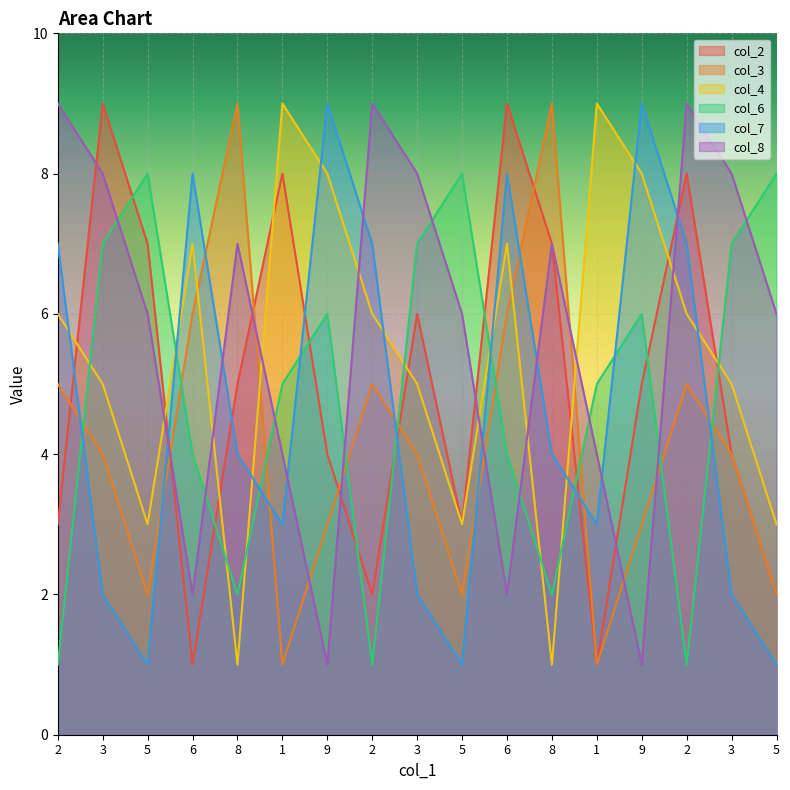

Reading left to right, extract all data points from this chart.

col_2: 2=3	3=9	5=7	6=1	8=5	1=8	9=4	2=2	3=6	5=3	6=9	8=7	1=1	9=5	2=8	3=4	5=2
col_3: 2=5	3=4	5=2	6=6	8=9	1=1	9=3	2=5	3=4	5=2	6=6	8=9	1=1	9=3	2=5	3=4	5=2
col_4: 2=6	3=5	5=3	6=7	8=1	1=9	9=8	2=6	3=5	5=3	6=7	8=1	1=9	9=8	2=6	3=5	5=3
col_6: 2=1	3=7	5=8	6=4	8=2	1=5	9=6	2=1	3=7	5=8	6=4	8=2	1=5	9=6	2=1	3=7	5=8
col_7: 2=7	3=2	5=1	6=8	8=4	1=3	9=9	2=7	3=2	5=1	6=8	8=4	1=3	9=9	2=7	3=2	5=1
col_8: 2=9	3=8	5=6	6=2	8=7	1=4	9=1	2=9	3=8	5=6	6=2	8=7	1=4	9=1	2=9	3=8	5=6